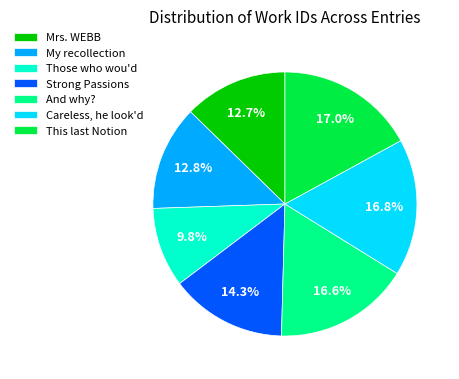

Combined, do Those who wou'd and Mrs. WEBB account for over 50%?

No